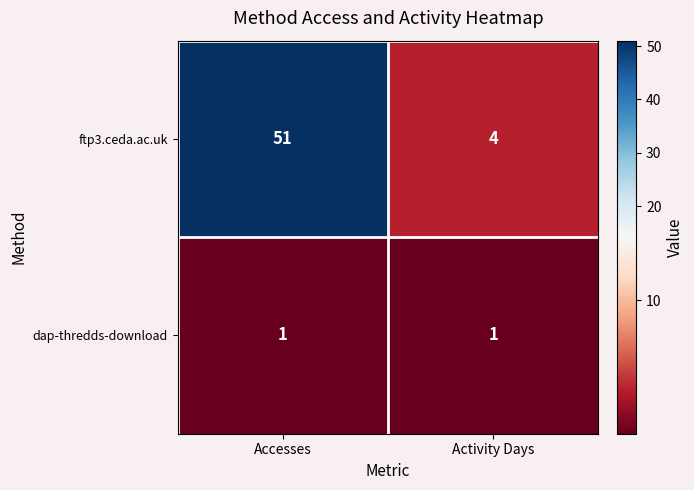

At how many categories does at least one series exceed 42?

1